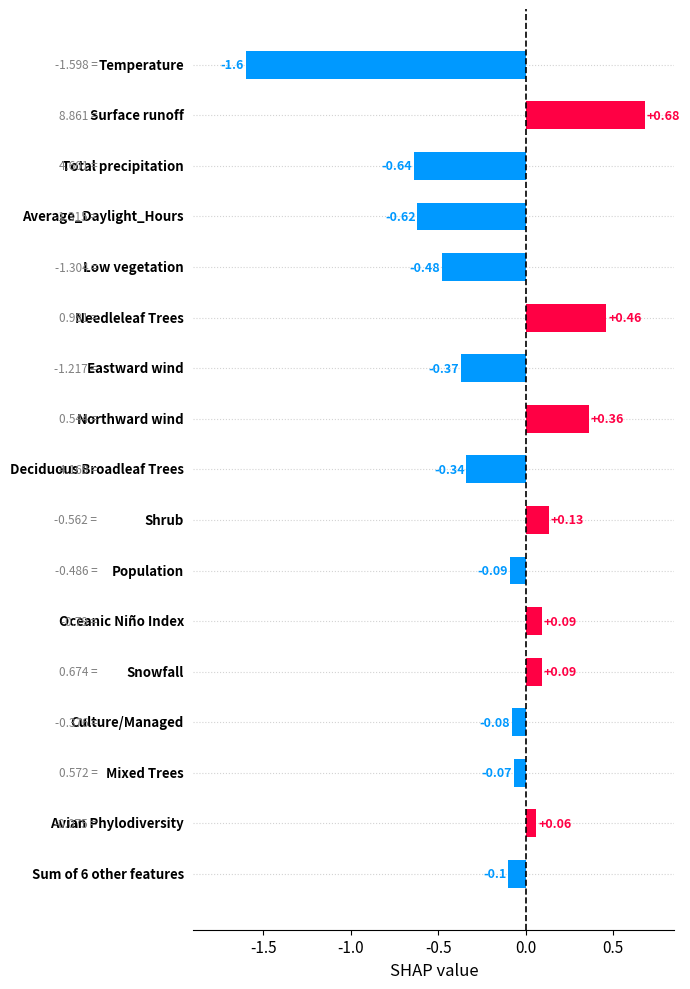

What is the difference between the maximum and minimum values?

2.3